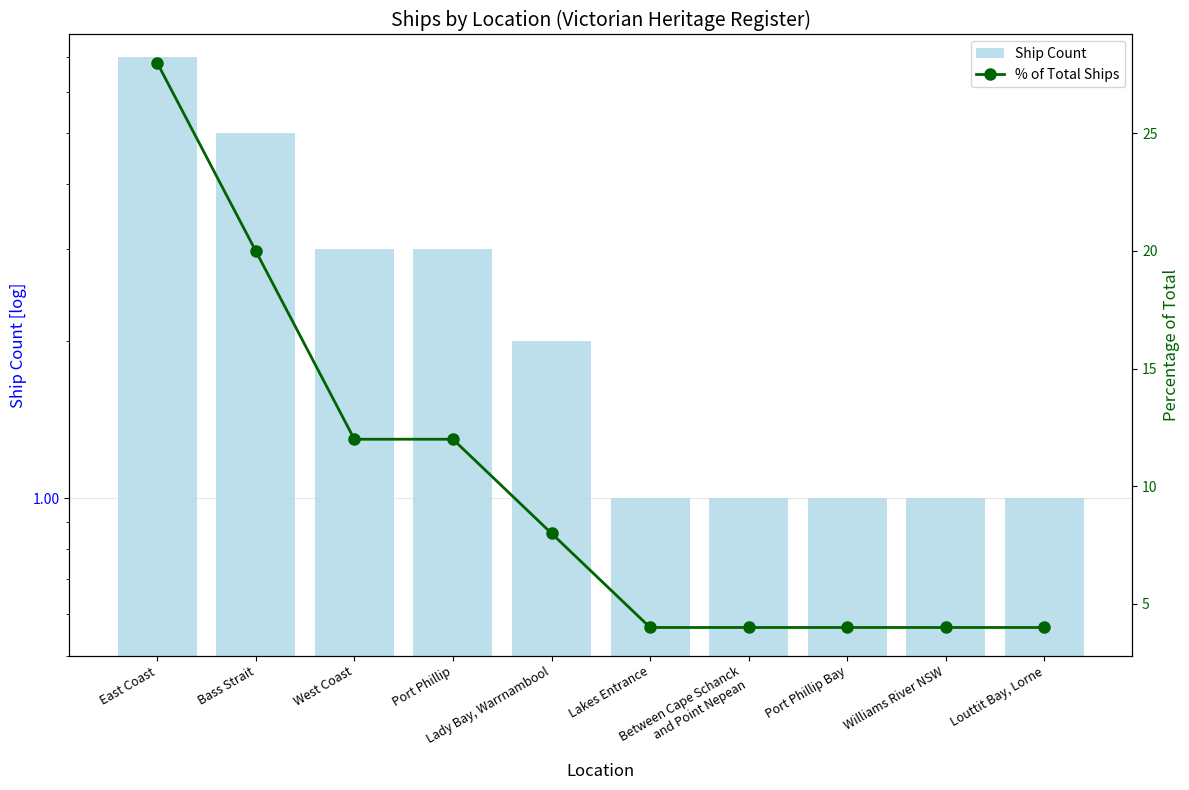

Where does the Ship Count series first go above 2?

East Coast